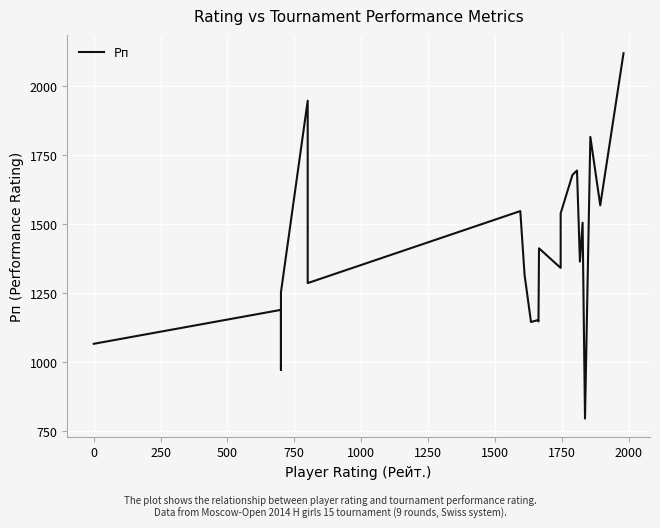

How many lines are shown in the chart?

1